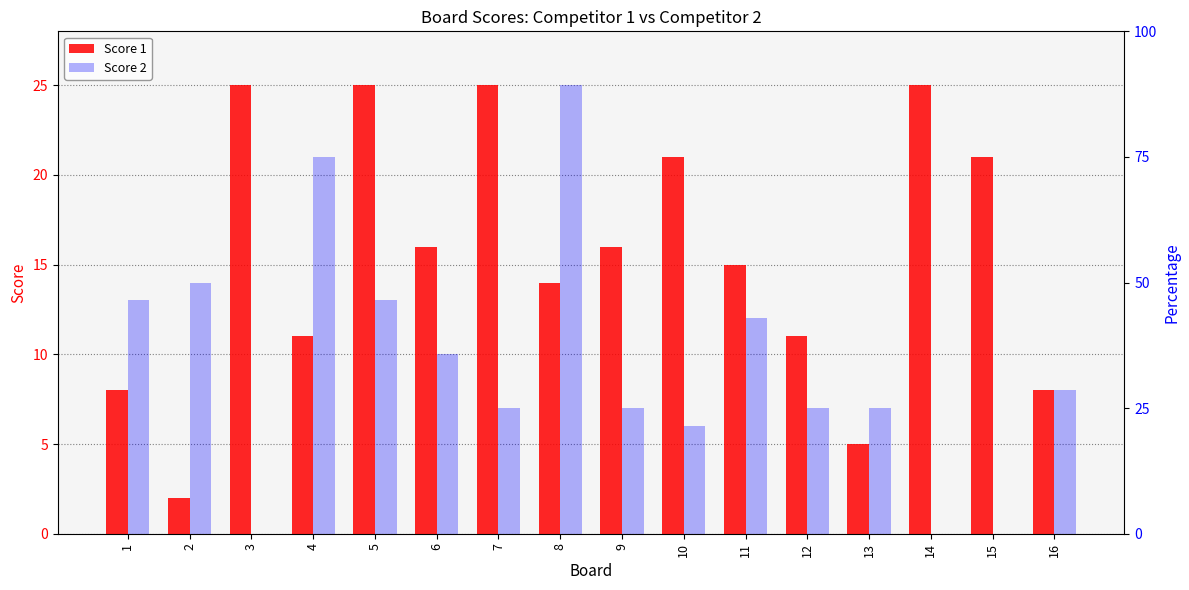

What is the difference between the Score 2 values at 6 and 8?

15